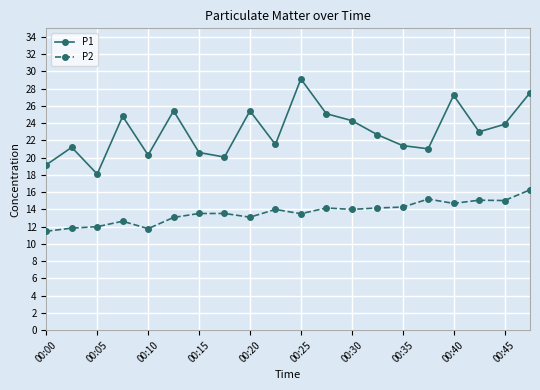

List the series in order of their overall mean, lowest first.

P2, P1